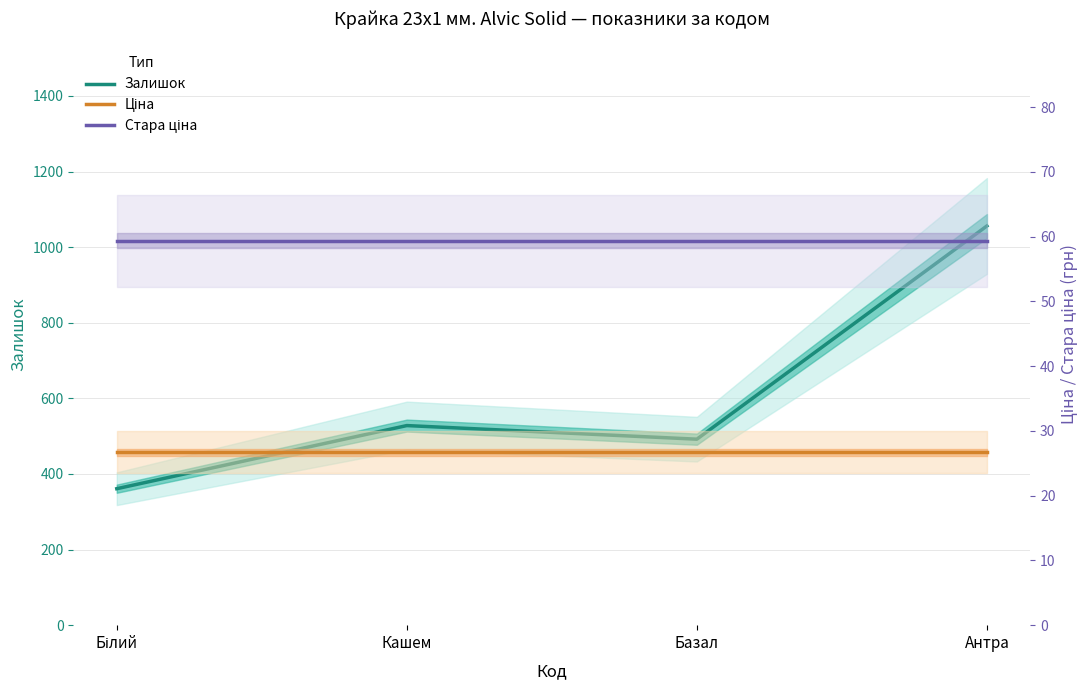

At which label is Залишок closest to 708?

Кашем